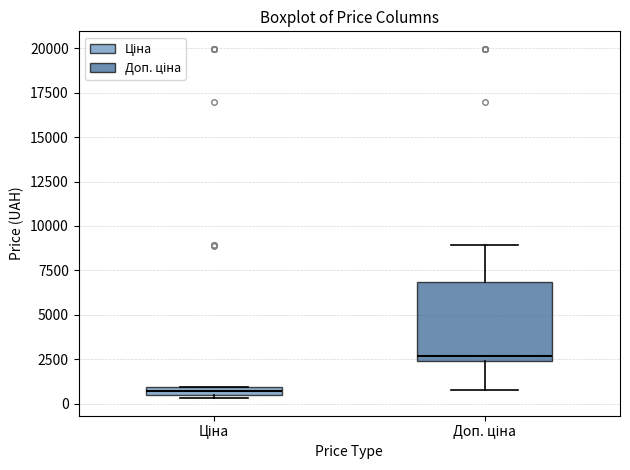

Comparing the boxes themselves (not the whiskers), which one is the tallest?

Доп. ціна